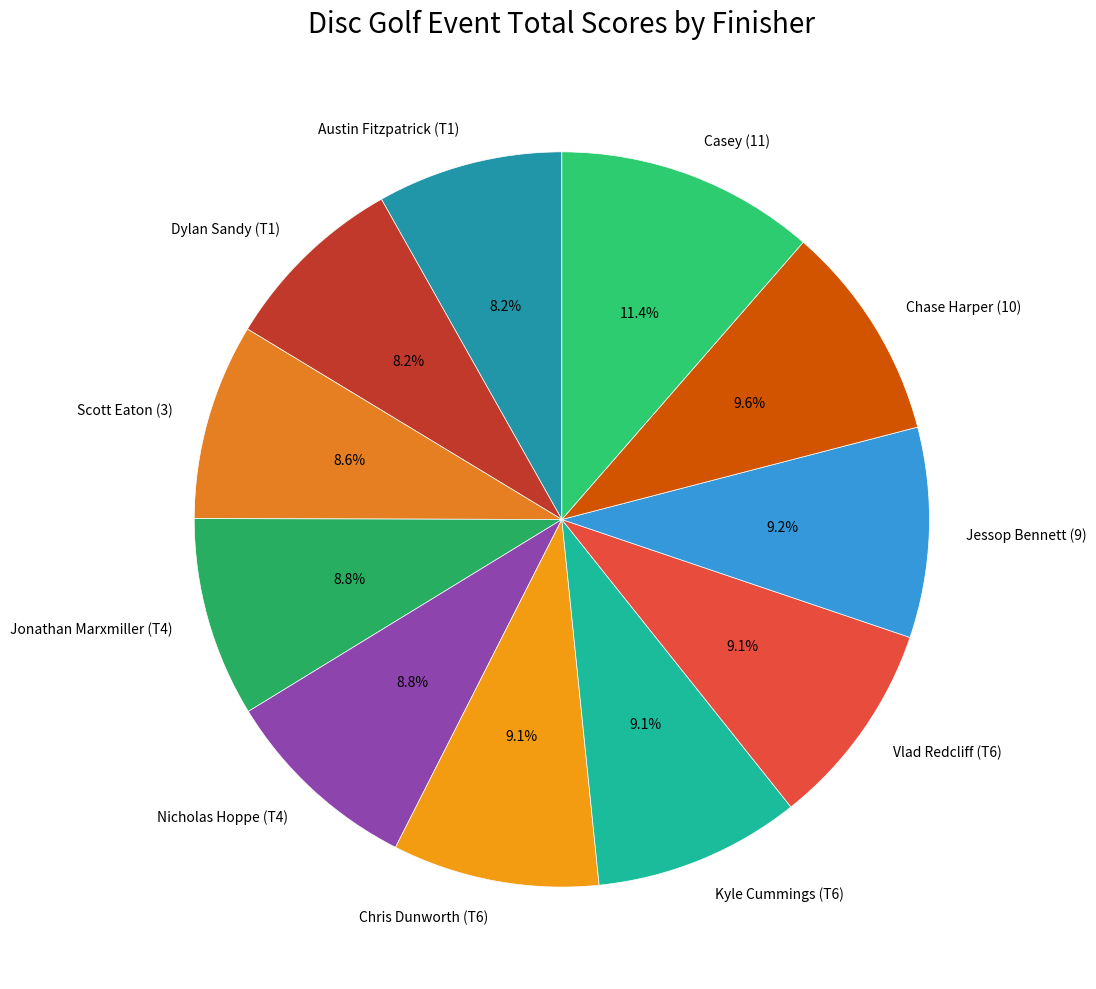

To the nearest percent, what percentage of the pie is Scott Eaton (3)?

9%